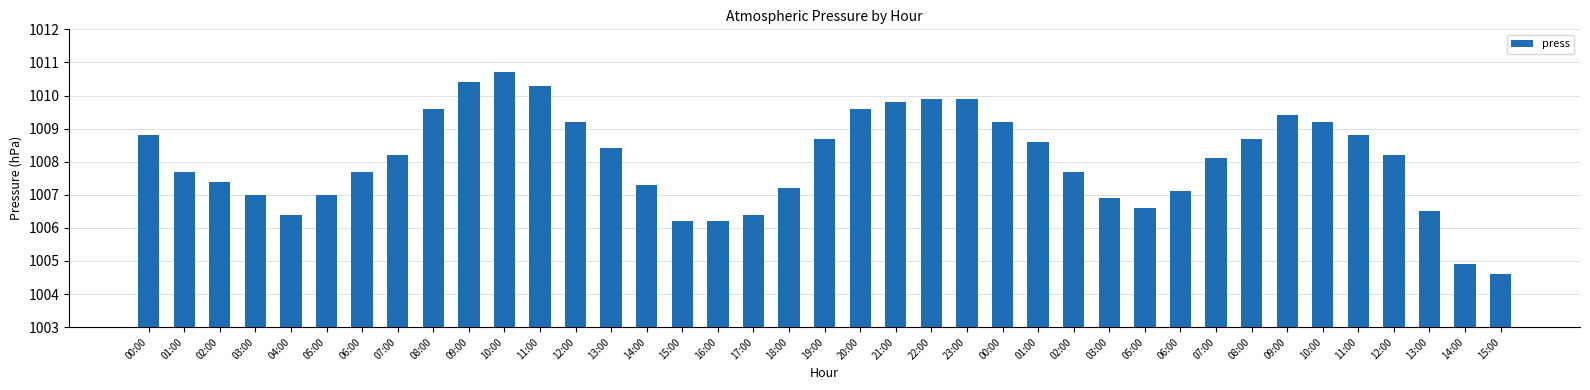

What is the value of the 20th bar from the left?

1008.7